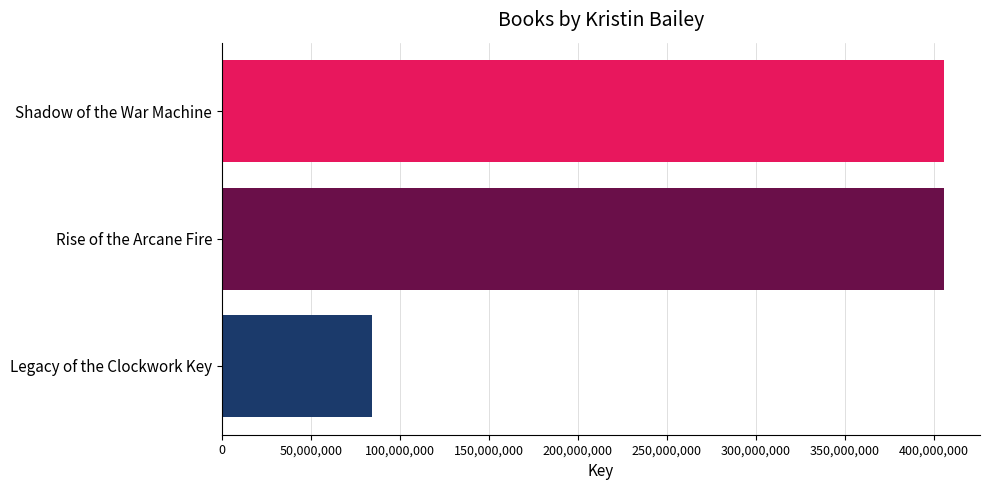

What is the ratio of the value at Shadow of the War Machine to the value at Rise of the Arcane Fire?

1.0